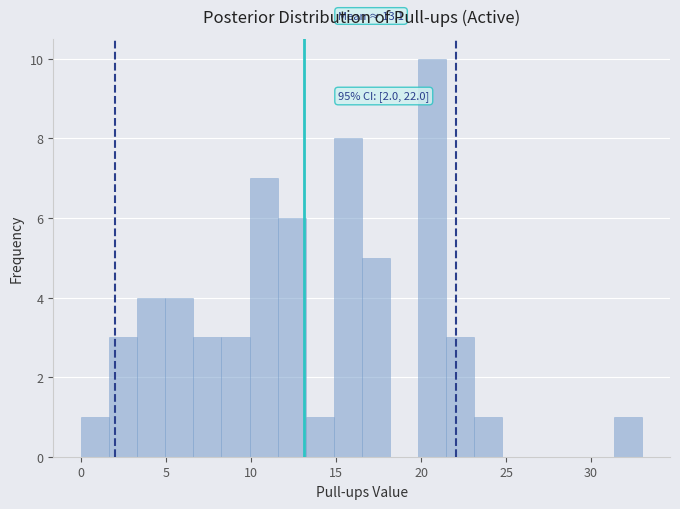

Around what value on the x-axis is the tallest bar? Give the approximate position of its centre, as read against the axis.

20.5